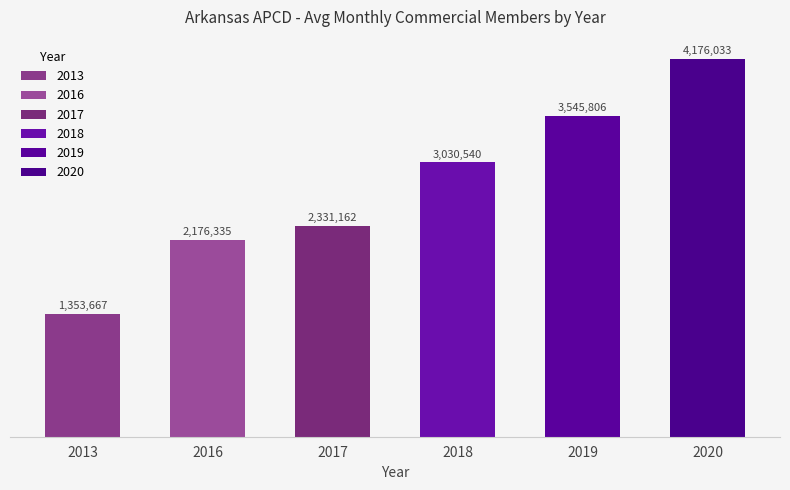

Are the bars horizontal?

No